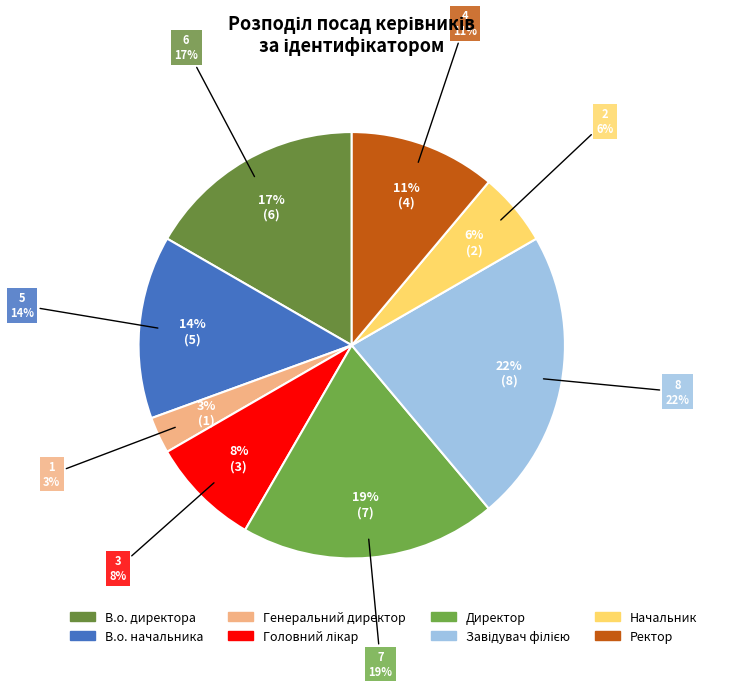

Does Головний лікар represent more than half of the total?

No